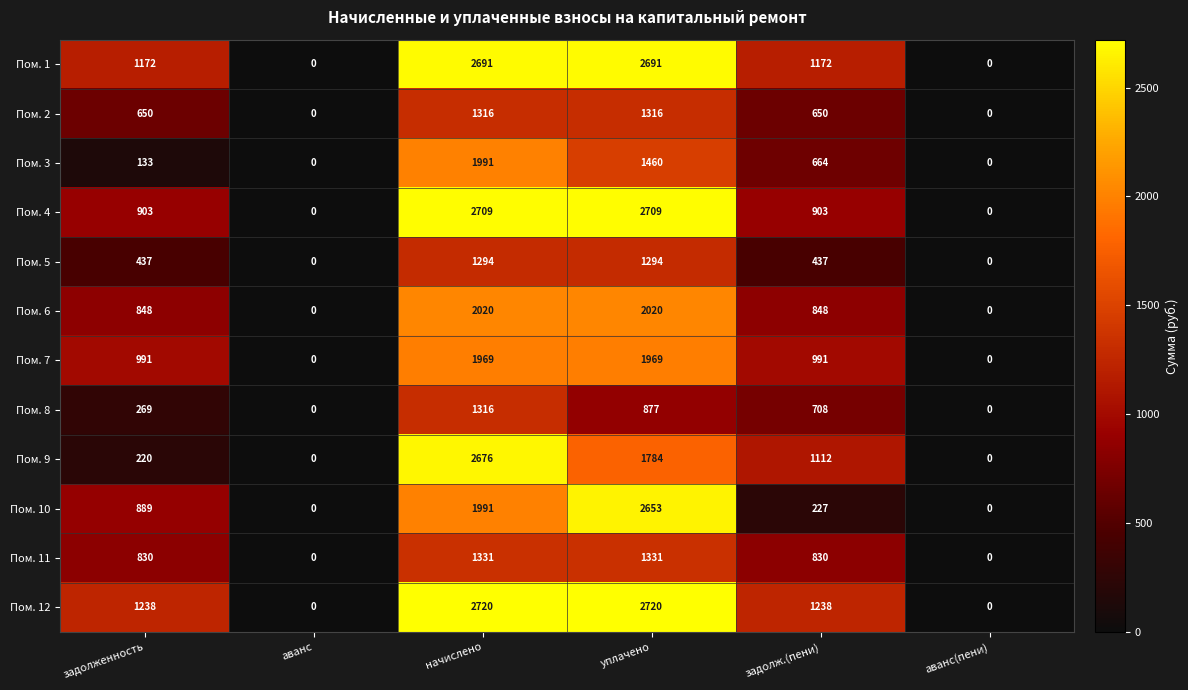

At задолж.(пени), list the series in order from smallest to largest.

Пом. 10, Пом. 5, Пом. 2, Пом. 3, Пом. 8, Пом. 11, Пом. 6, Пом. 4, Пом. 7, Пом. 9, Пом. 1, Пом. 12